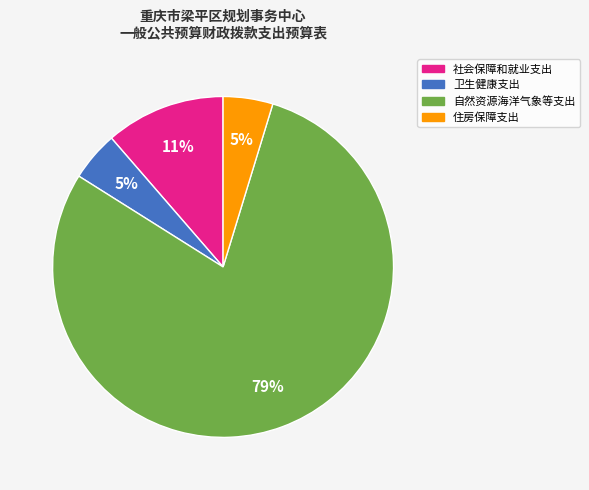

Is the sum of 卫生健康支出 and 社会保障和就业支出 greater than half?

No